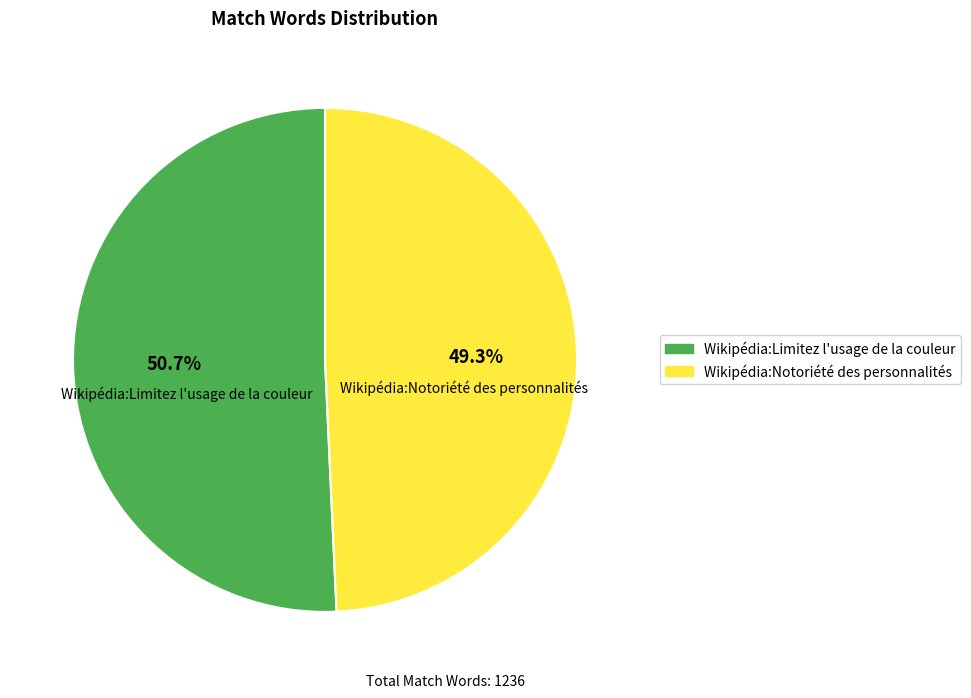

Approximately how many times larger is the value at Wikipédia:Notoriété des personnalités compared to Wikipédia:Limitez l'usage de la couleur?

1.0